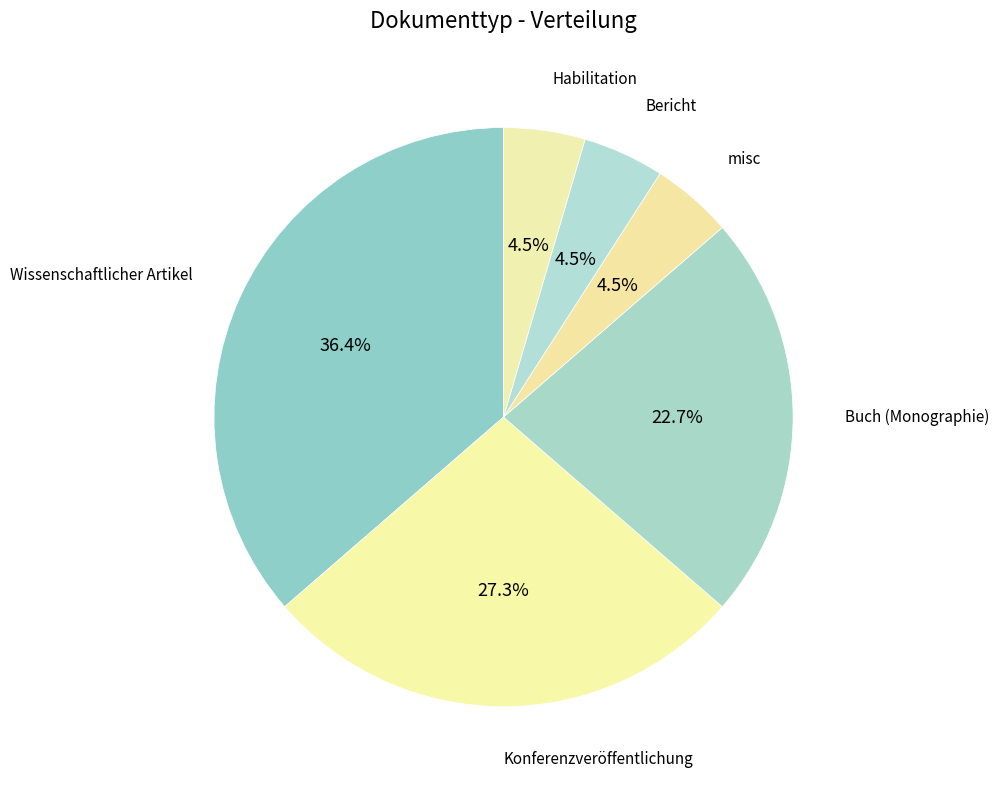

Count the number of slices in the pie.

6